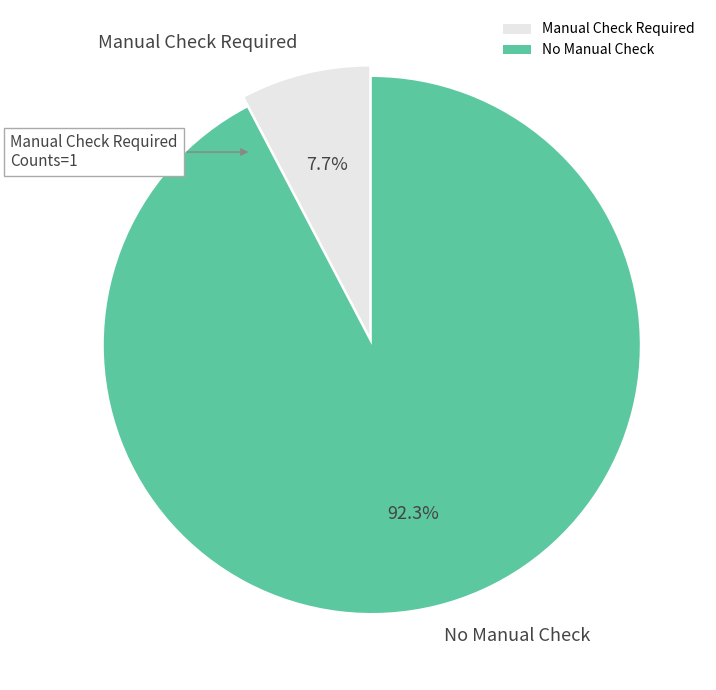

Which category has the biggest portion of the pie?

No Manual Check